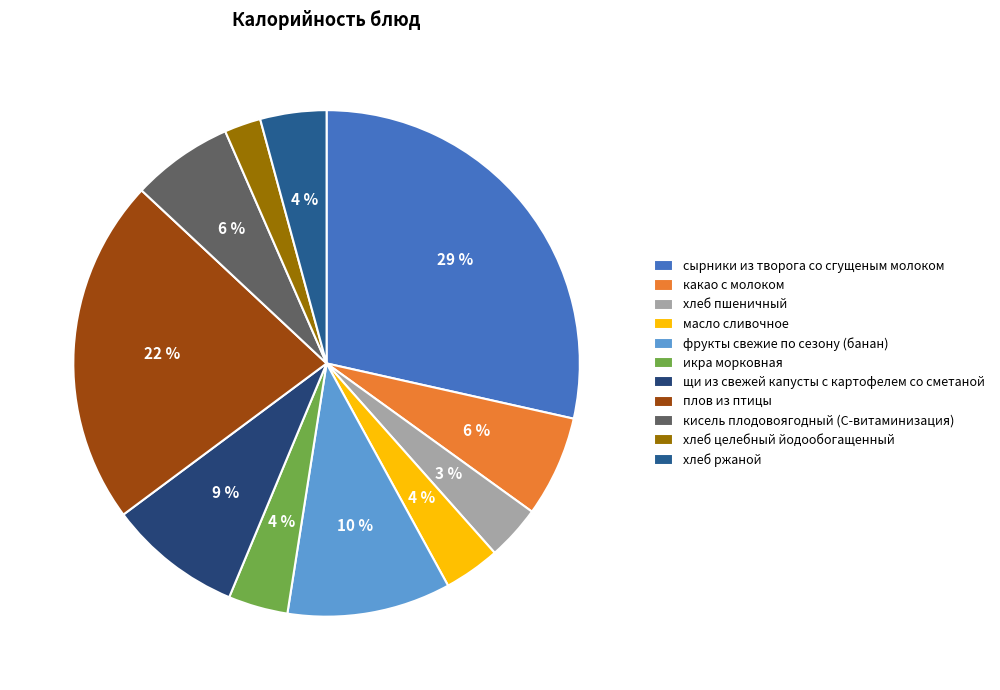

How many slices are in this pie chart?

11